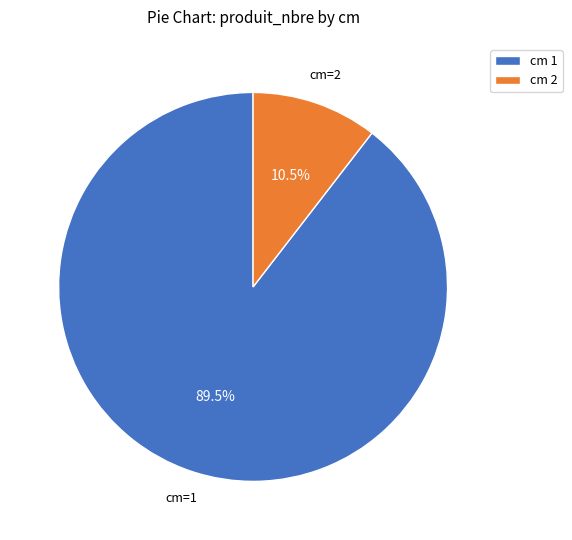

What percentage is NOT represented by cm 2?

89.5%